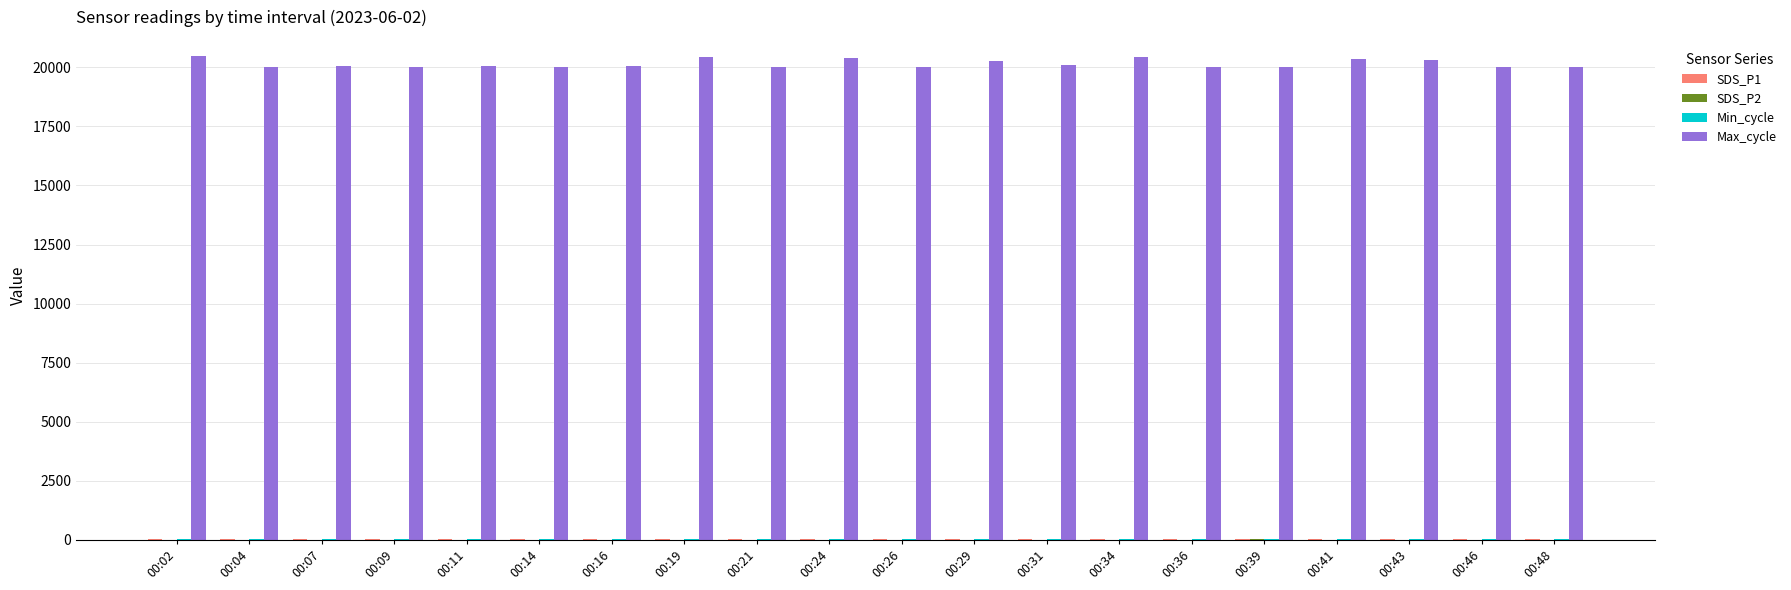

What is the greatest value displayed?

20496.0